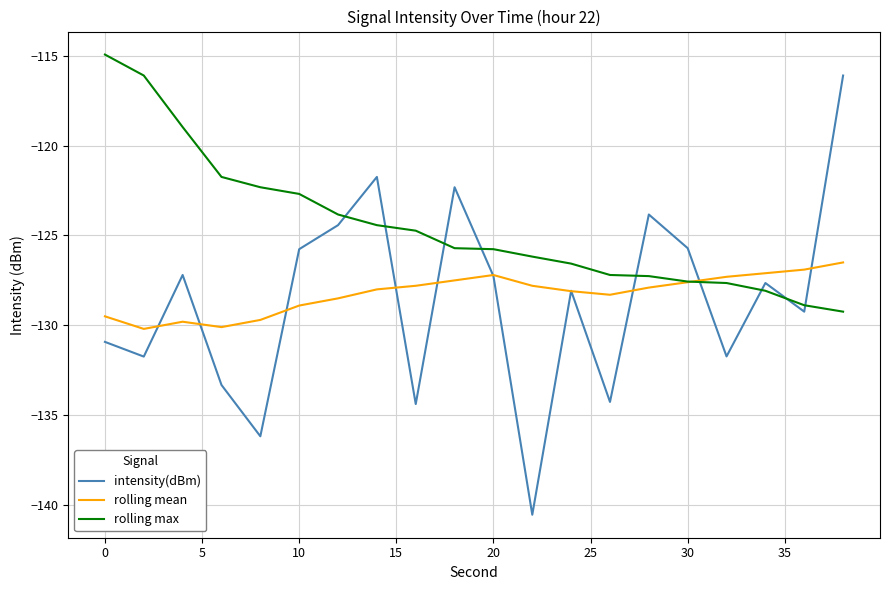

True or false: intensity(dBm) and rolling max intersect in this chart.

True